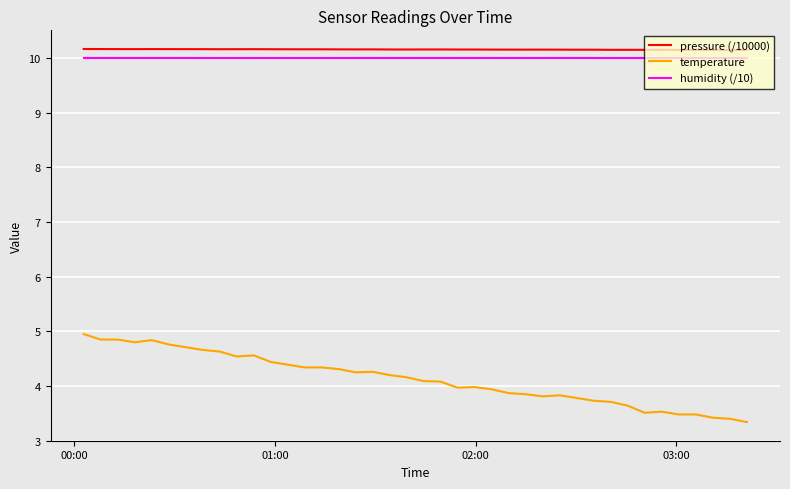

Which series has the largest range (max minus min)?

temperature